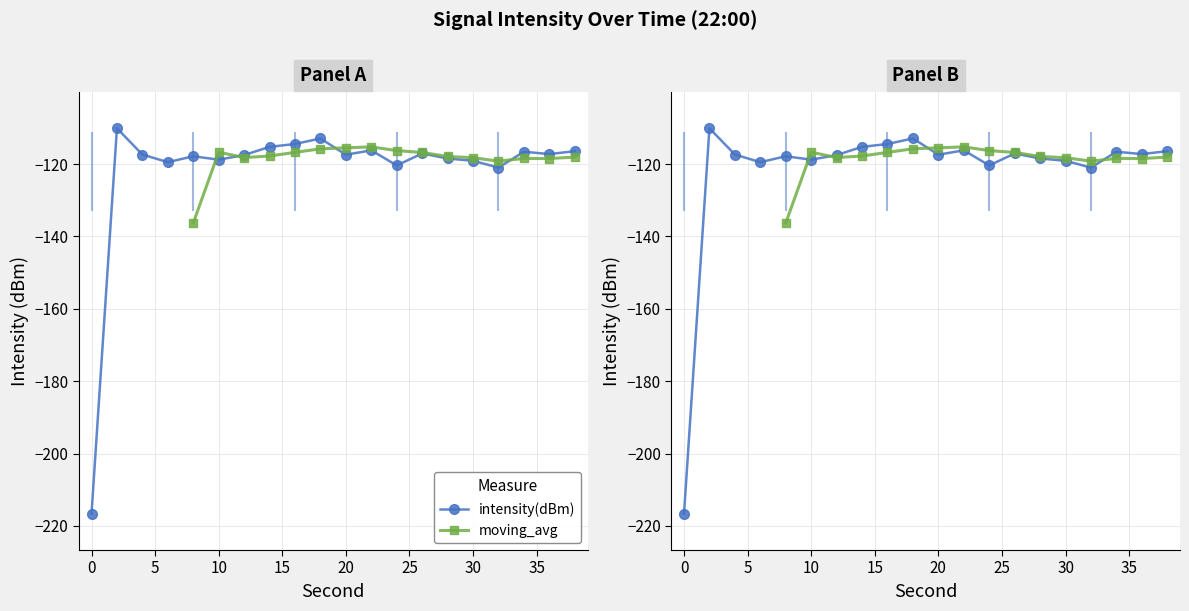

How many values in second are above zero?

19